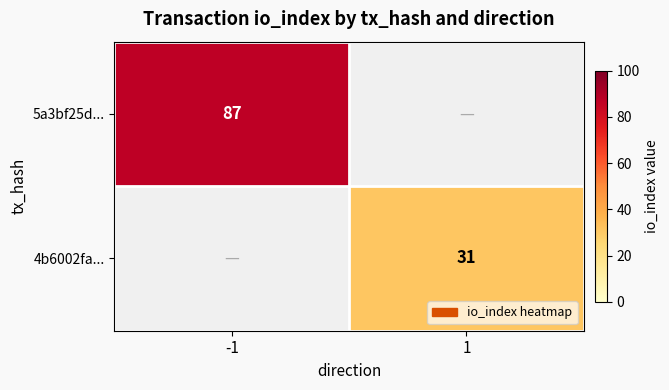

True or false: 4b6002fa... has a value of 20 at 1.

False